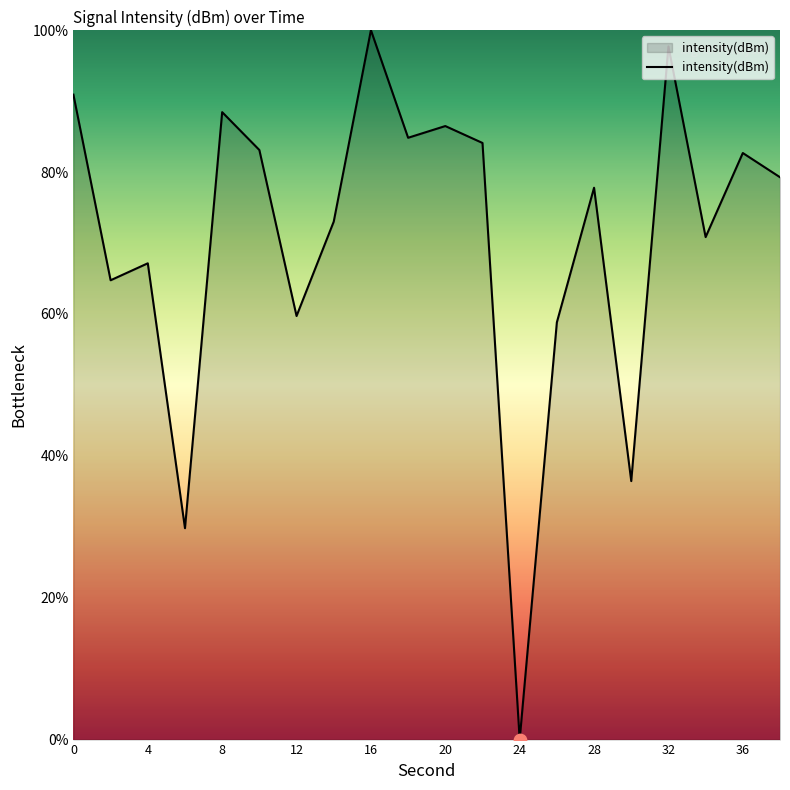

What is the difference between the maximum and minimum values?

100.0